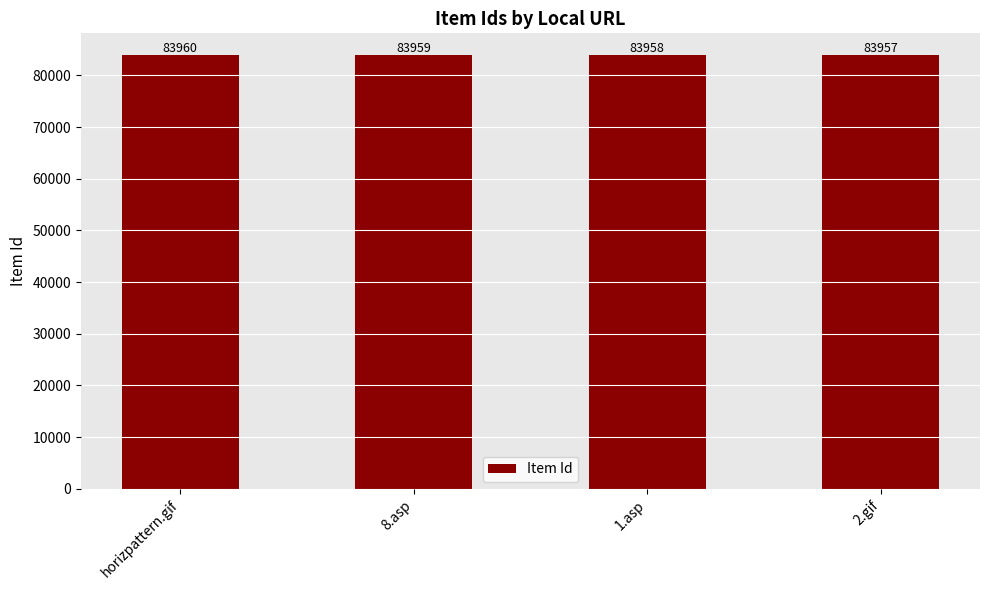

What is the smallest value displayed?

83957